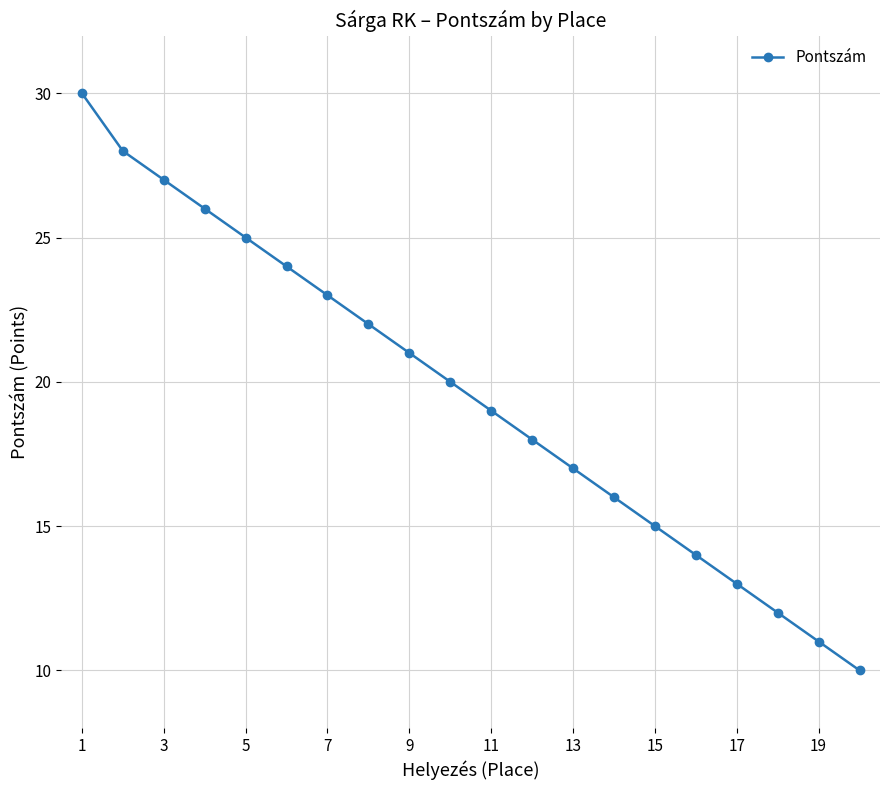

What is the average value?

20